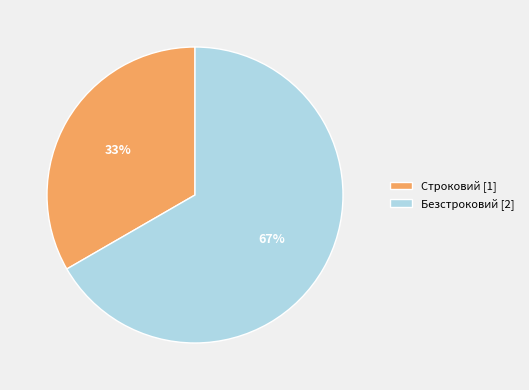

To the nearest percent, what is the average slice percentage?

50%